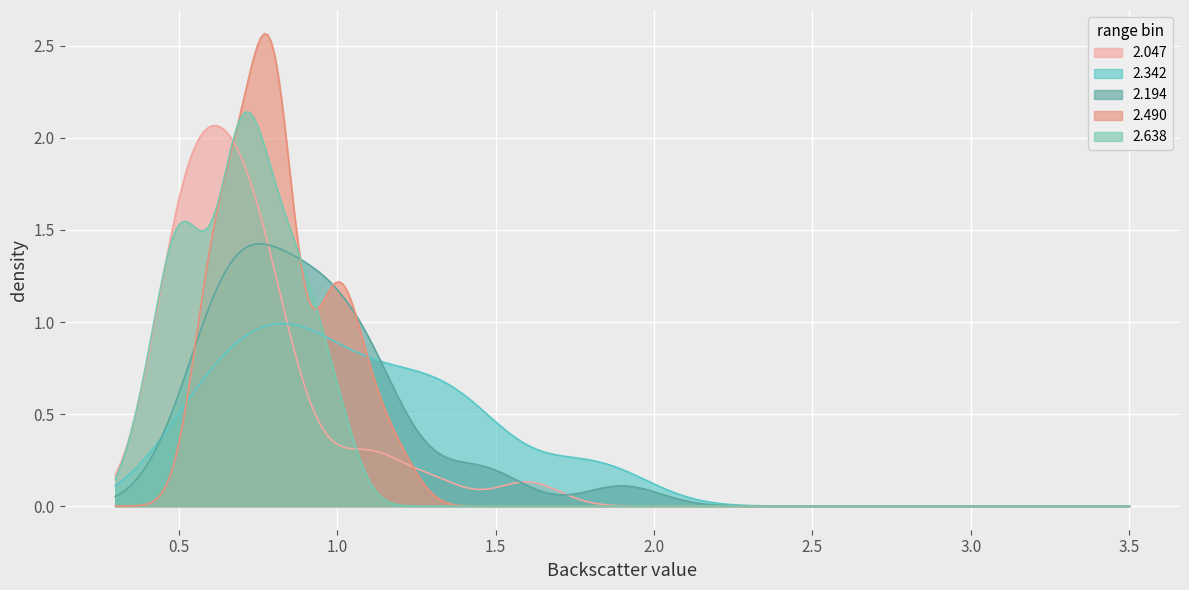

Rank the series by their average value, from highest to lowest.

2.490, 2.194, 2.638, 2.047, 2.342